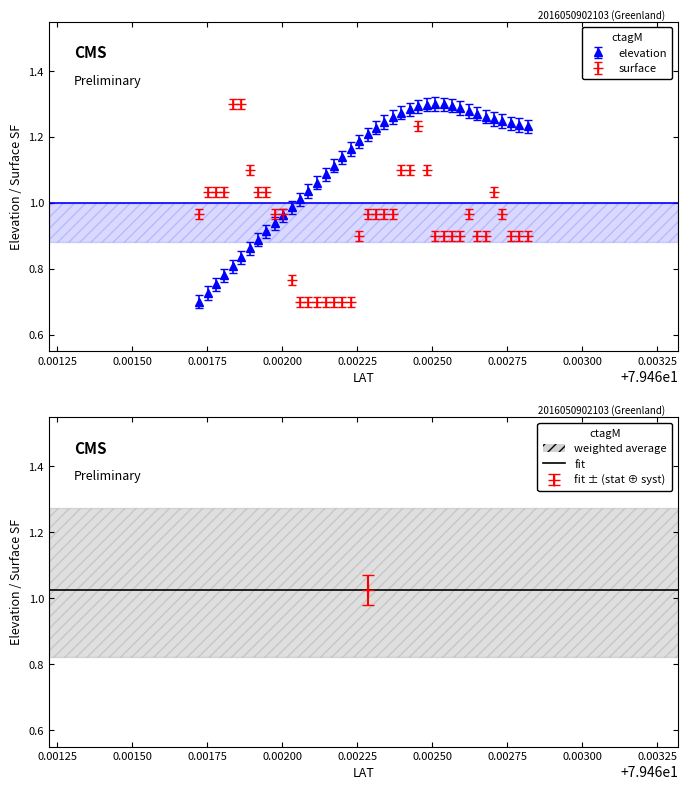

True or false: surface has more than 0 interior local peaks.

True